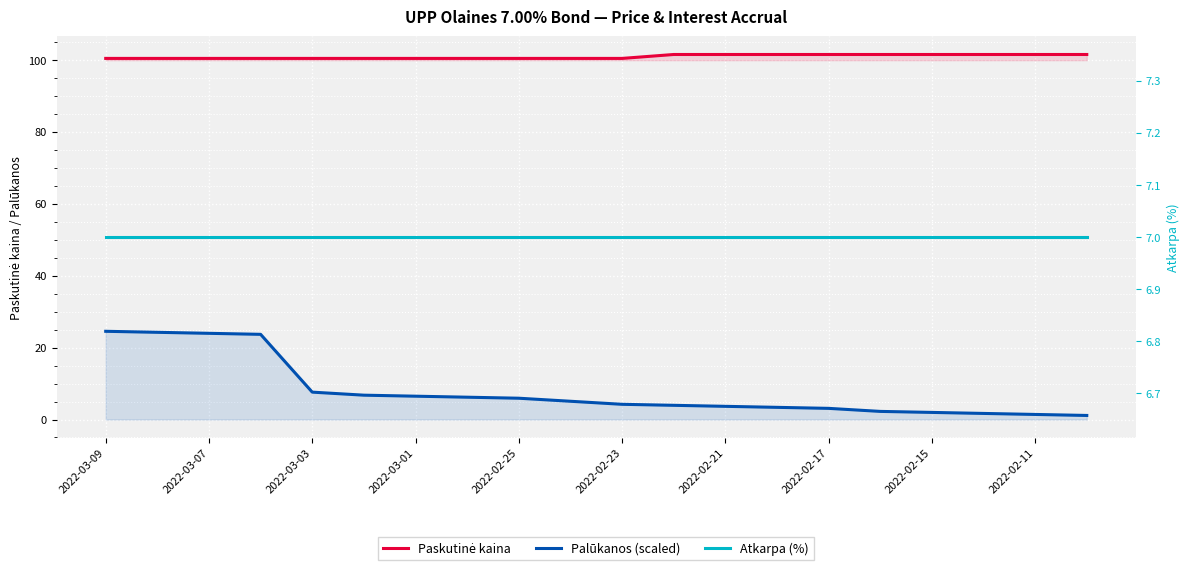

True or false: Paskutinė kaina and Atkarpa (%) cross at least once.

False